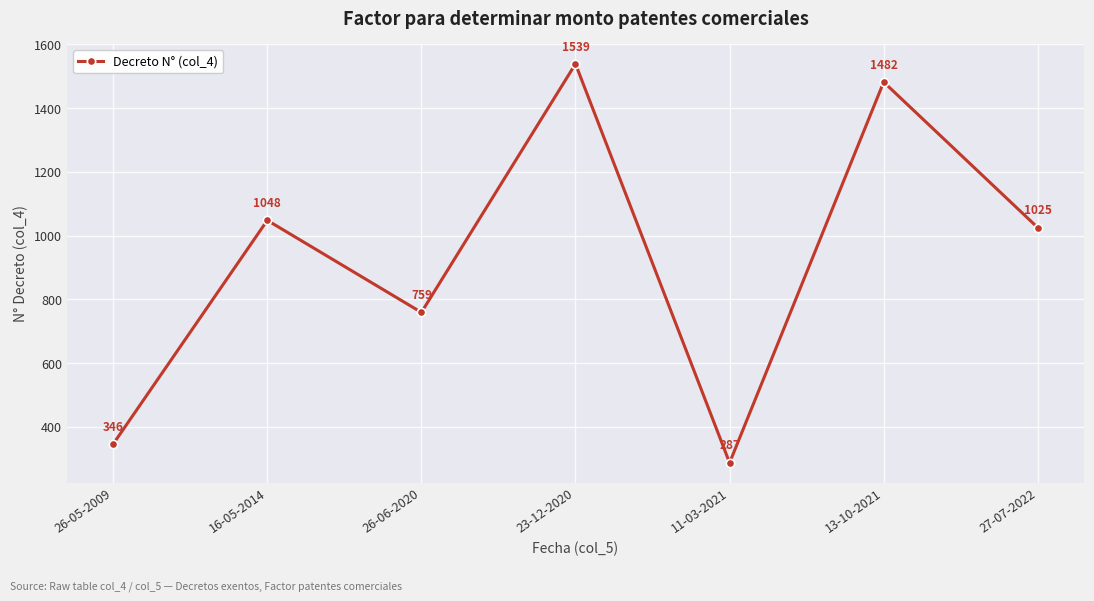

Does the chart have visible grid lines?

Yes